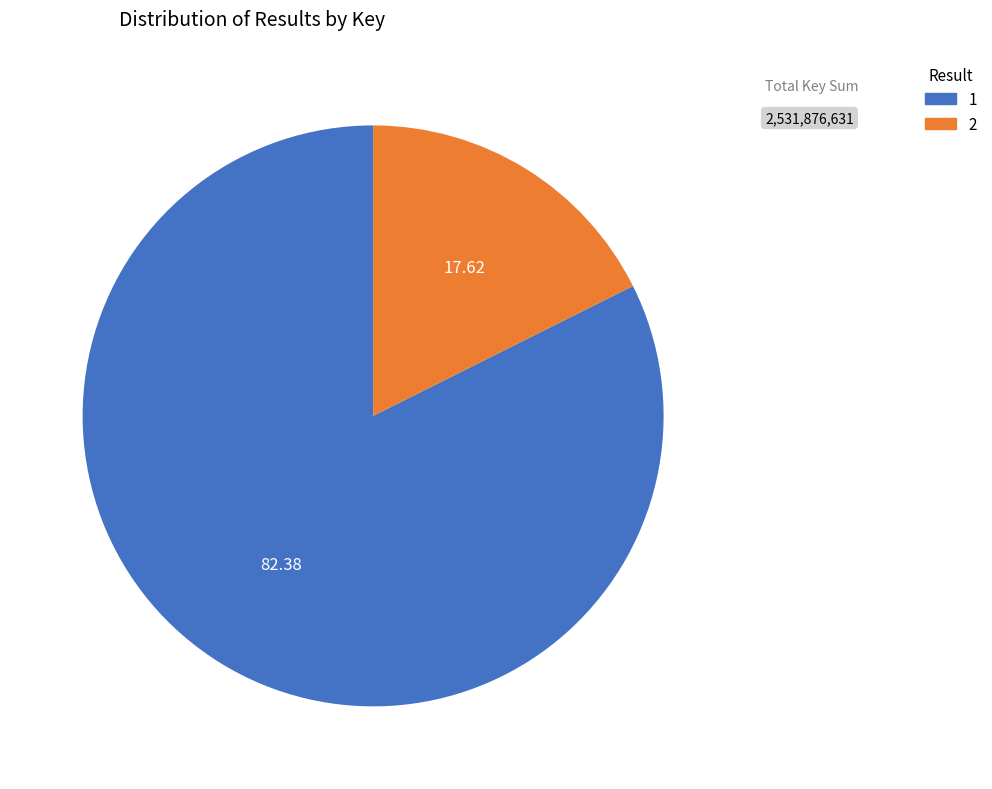

Count the number of slices in the pie.

2